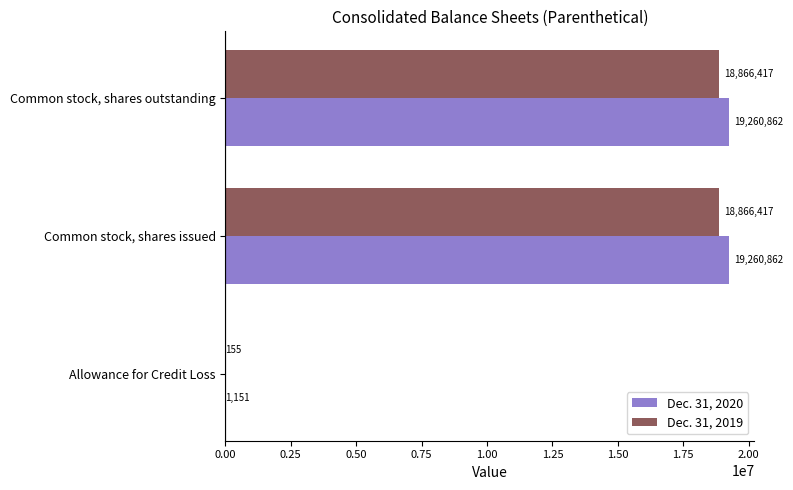

What is the greatest value displayed?

19260862